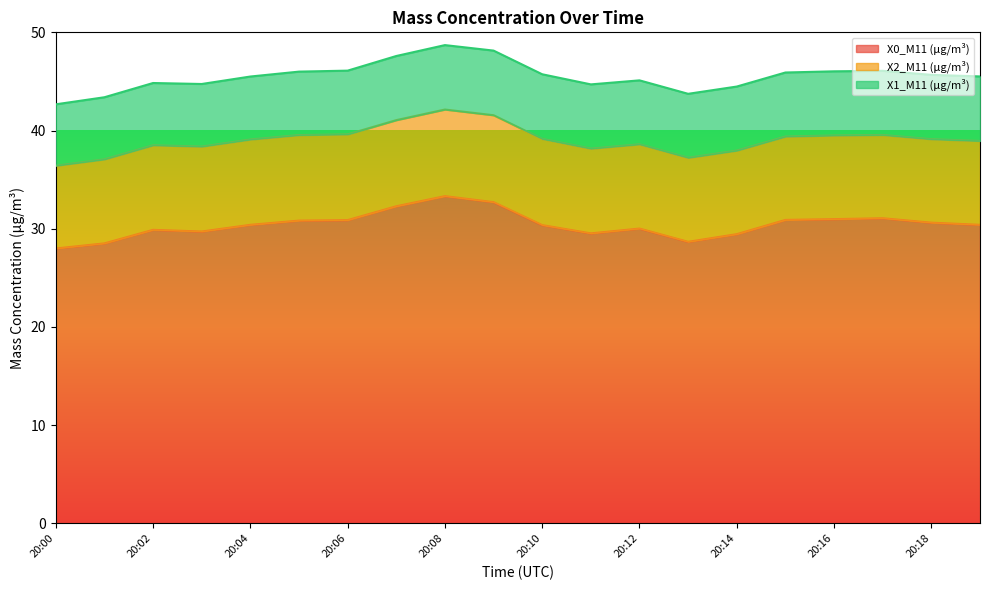

Is the value of X0_M11 (μg/m³) at 20:18 greater than the value of X2_M11 (μg/m³) at 20:04?

Yes